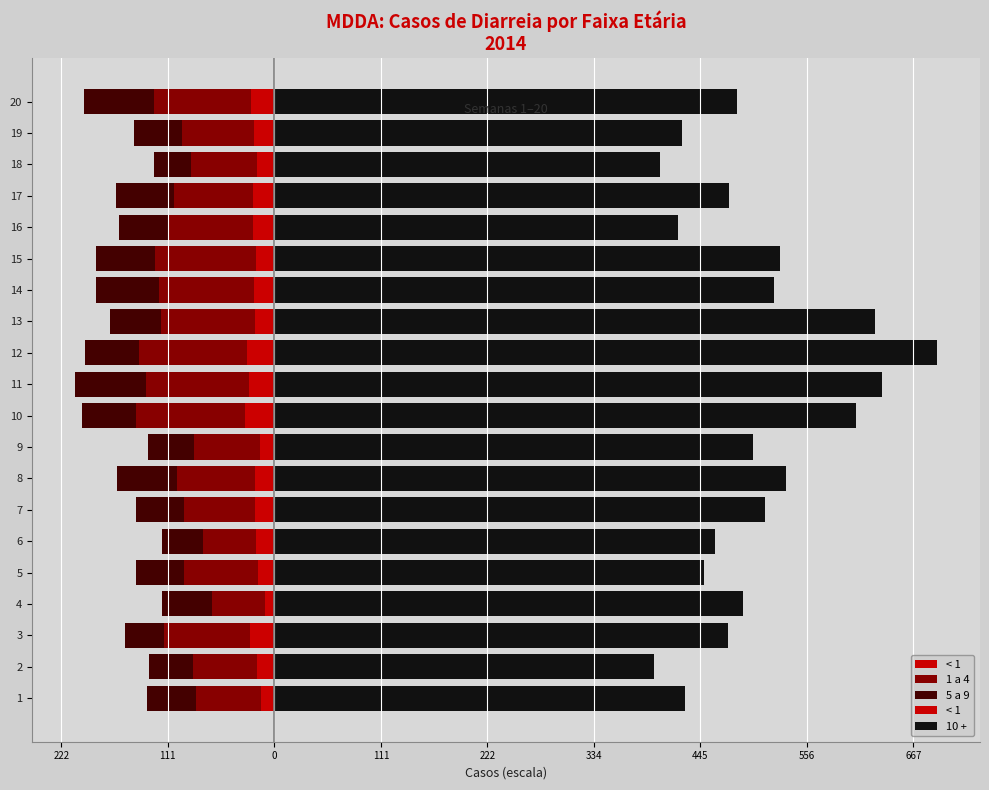

How many categories are shown in the chart?

20